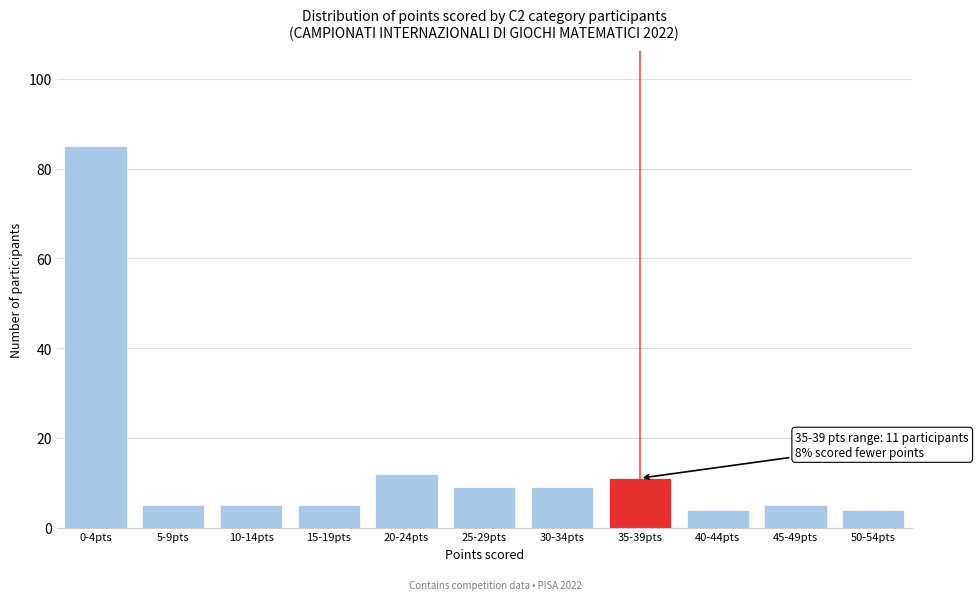

Reading left to right, extract all data points from this chart.

85	5	5	5	12	9	9	11	4	5	4